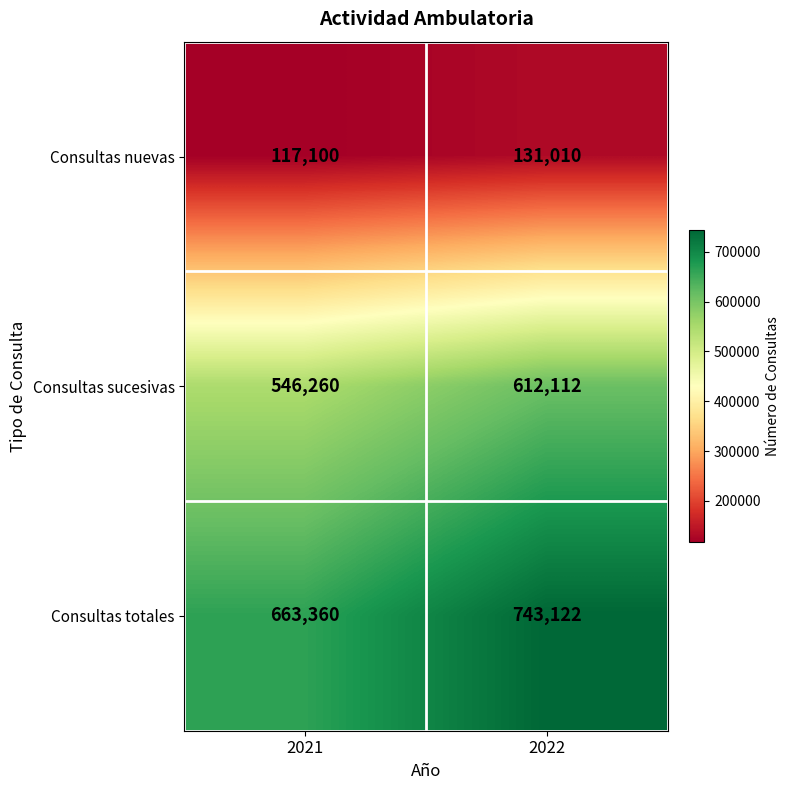

Count the number of categories in the chart.

2